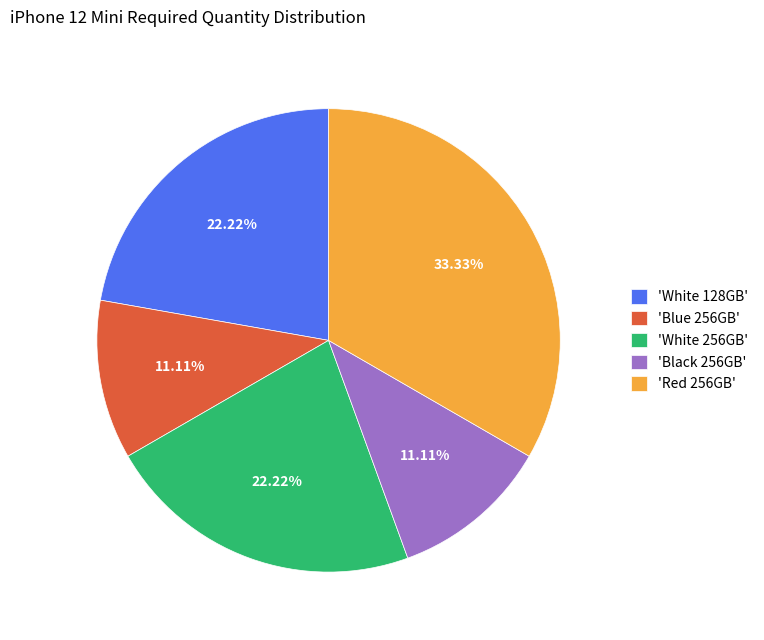

Combined, do 'Blue 256GB' and 'Red 256GB' account for over 50%?

No